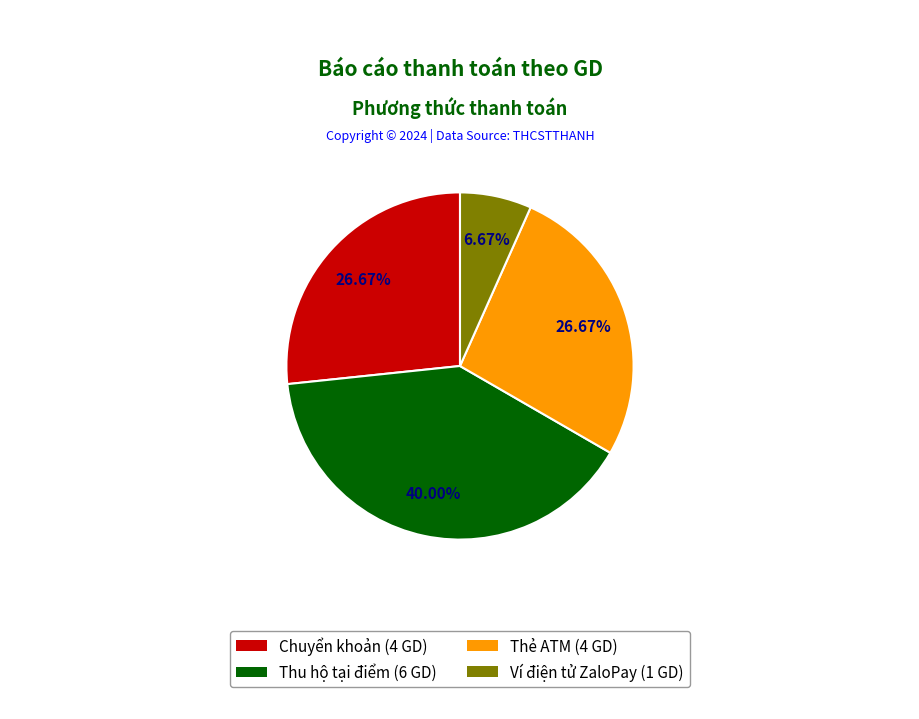

Between Thẻ ATM and Chuyển khoản, which is larger?

Thẻ ATM